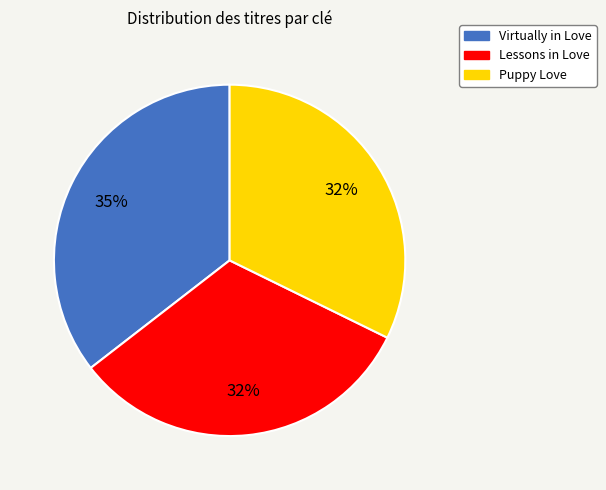

Combined, do Virtually in Love and Lessons in Love account for over 50%?

Yes